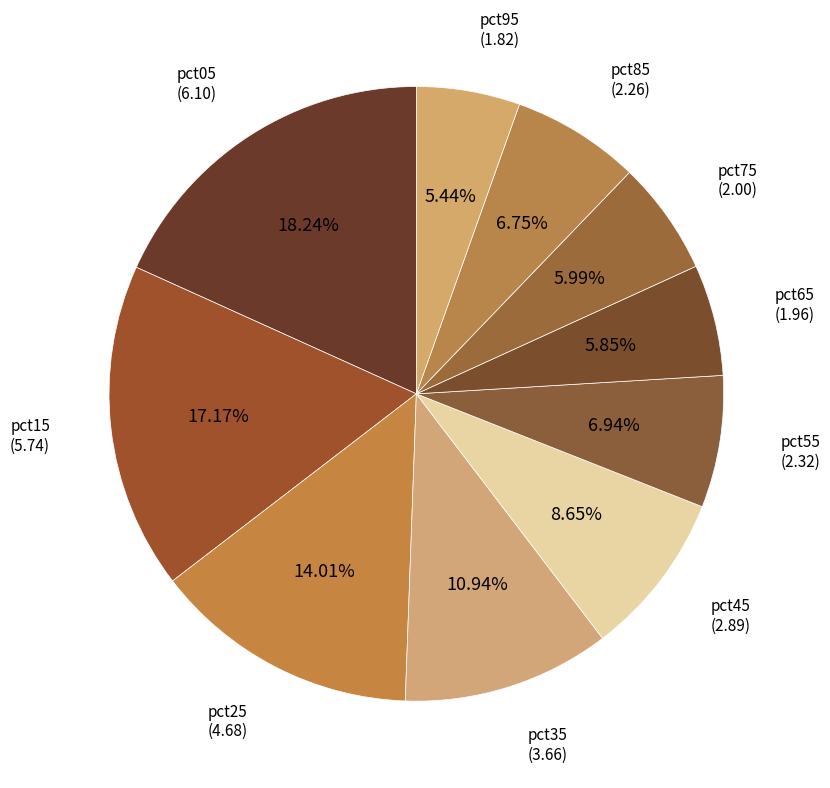

What is the total percentage of pct45 and pct05?

26.9%